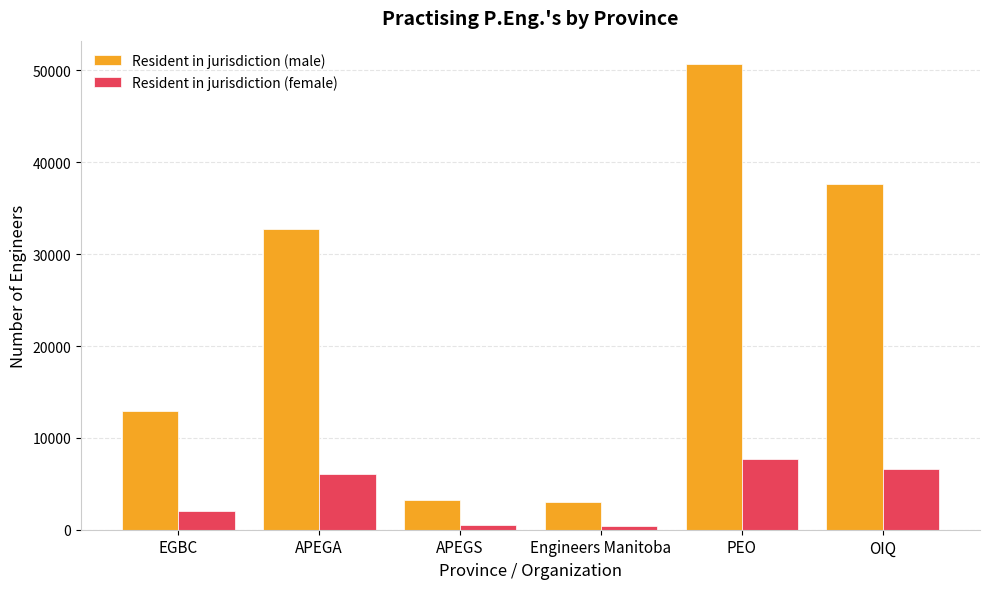

What is the difference between the Resident in jurisdiction (male) values at Engineers Manitoba and APEGA?

29739